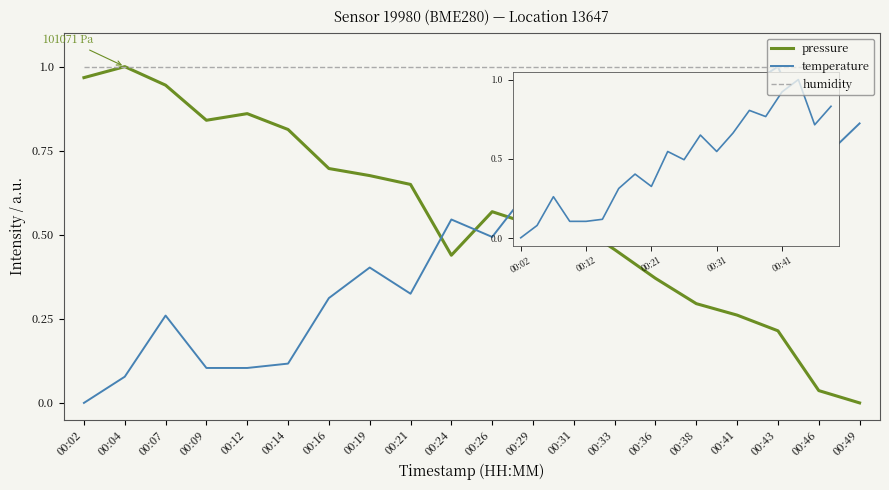

Which series has the largest total across all categories?

humidity